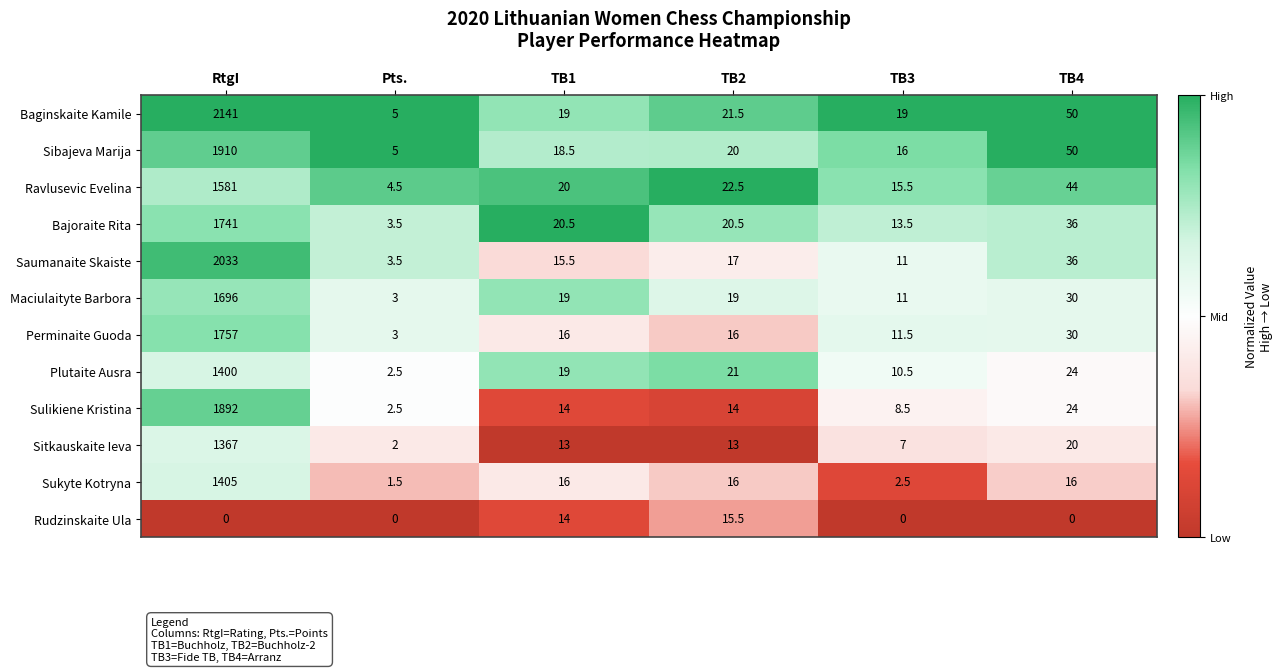

At RtgI, list the series in order from smallest to largest.

Rudzinskaite Ula, Sitkauskaite Ieva, Plutaite Ausra, Sukyte Kotryna, Ravlusevic Evelina, Maciulaityte Barbora, Bajoraite Rita, Perminaite Guoda, Sulikiene Kristina, Sibajeva Marija, Saumanaite Skaiste, Baginskaite Kamile